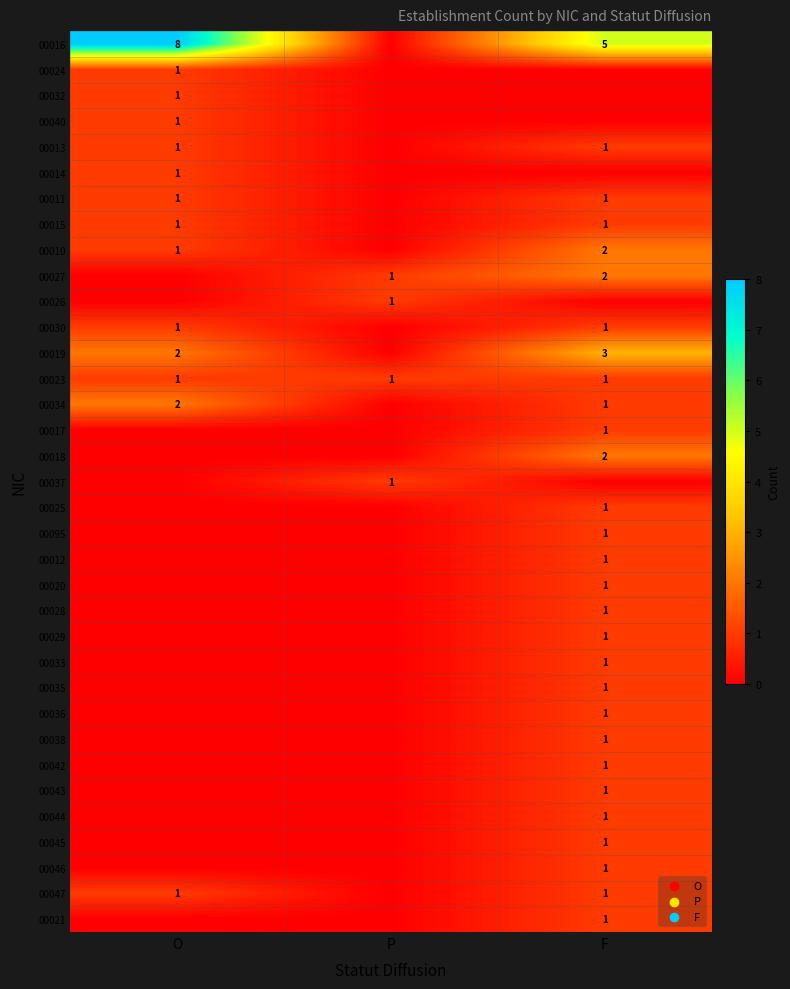

Which label corresponds to the smallest value in the chart?

P